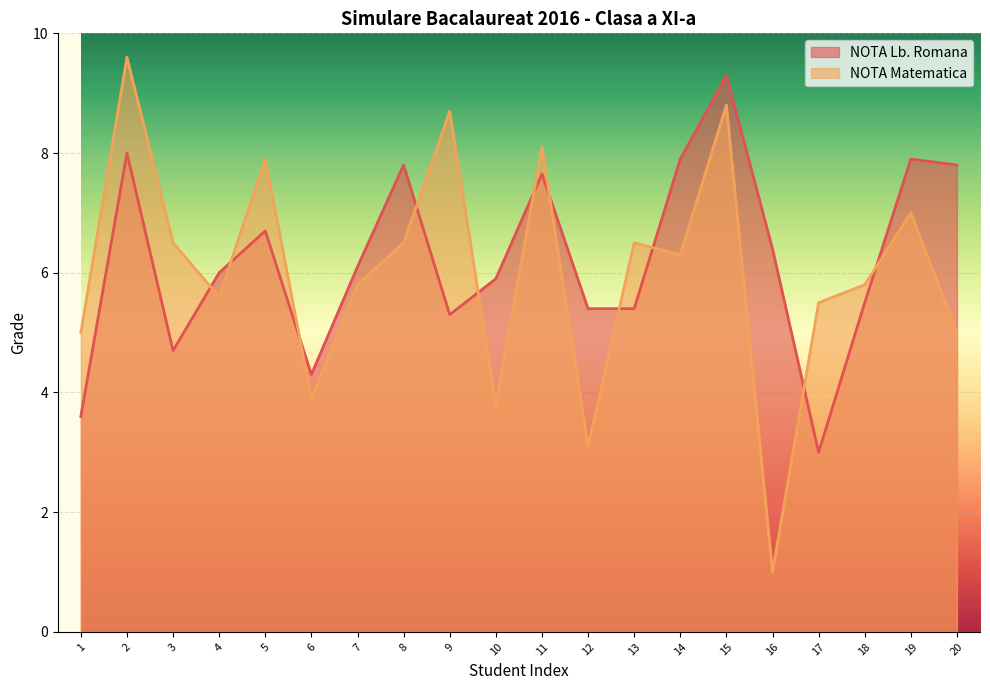

Where does the NOTA Matematica series first go above 6?

2